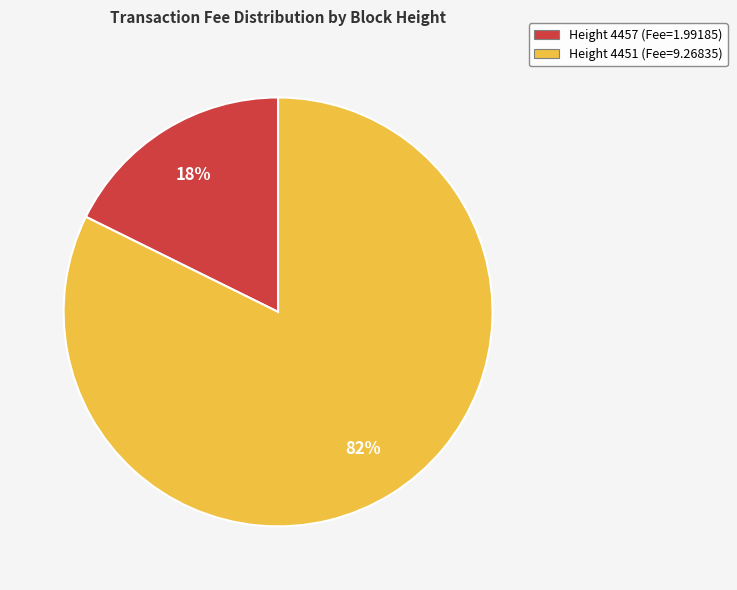

Is it true that Height 4451 (Fee=9.26835) is 82% of the pie?

True